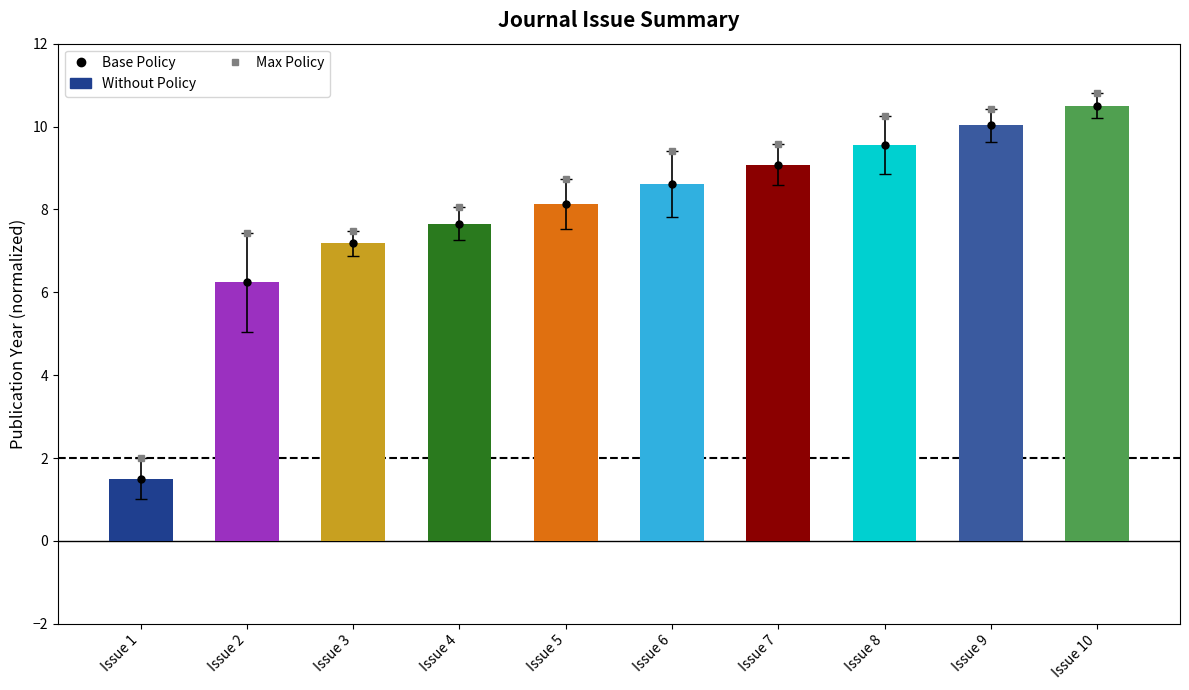

What is the average value?

7.8